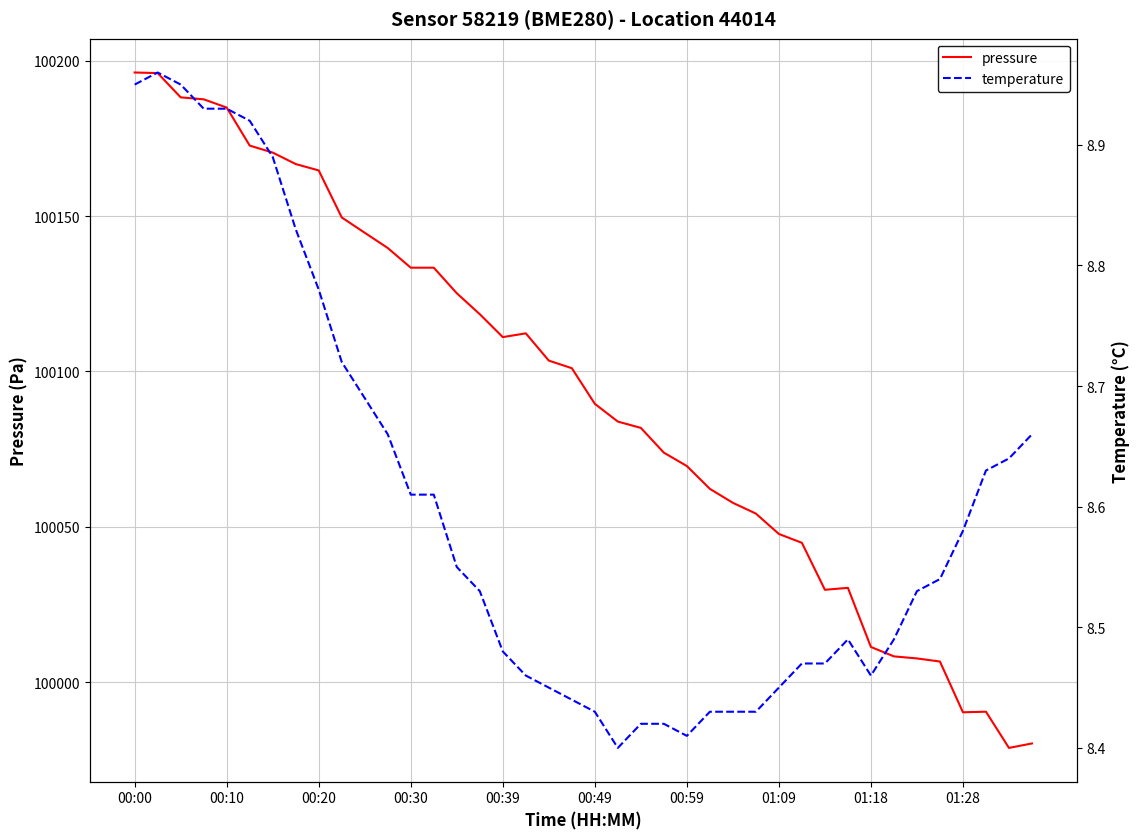

What is the sum of all temperature values?

344.1